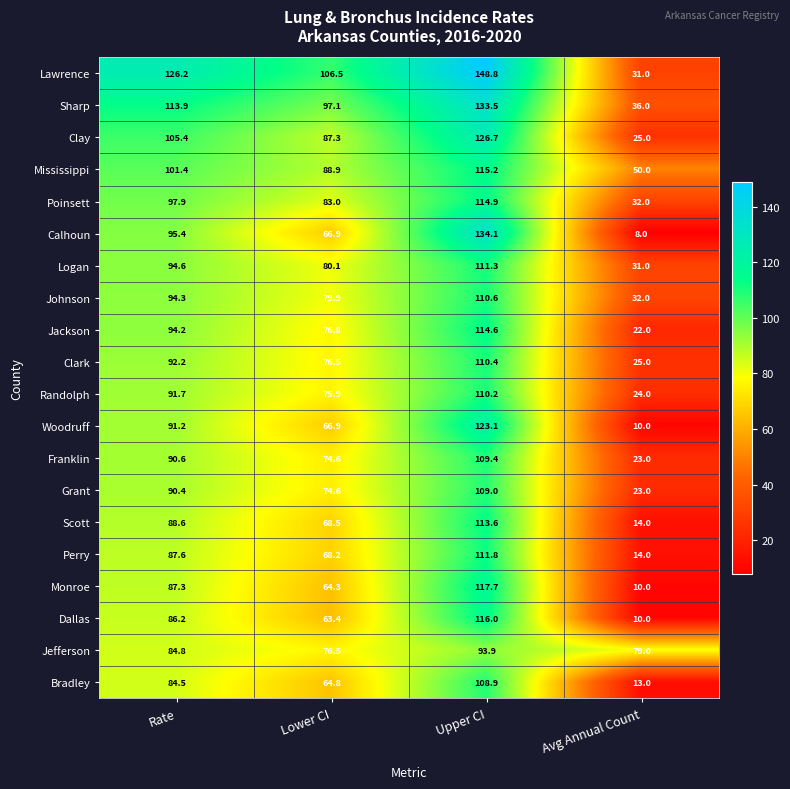

What is the sum of the Sharp values at Lower CI and Rate?

211.0